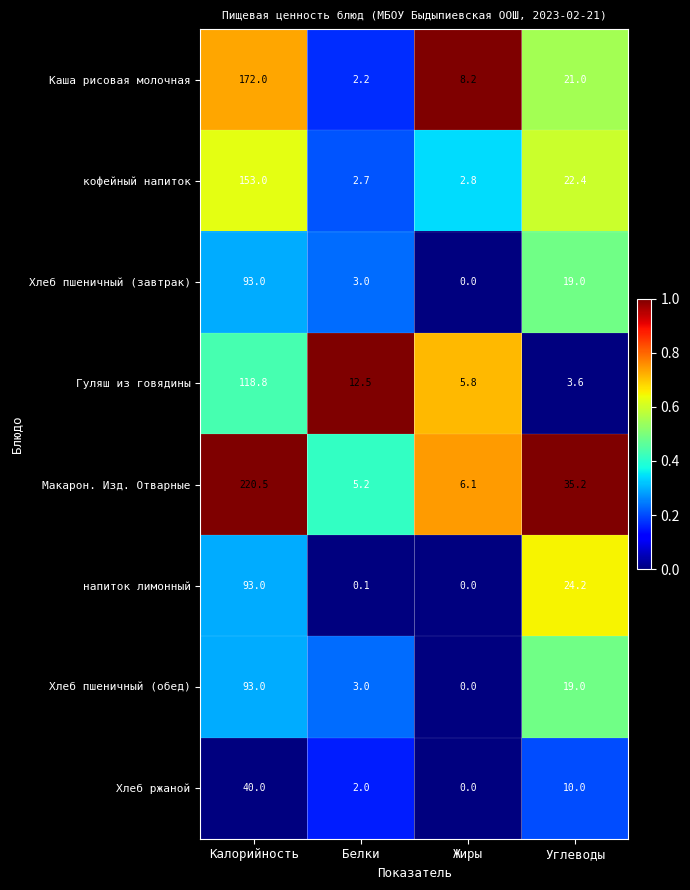

Is the value of Хлеб пшеничный (обед) at Калорийность greater than the value of Каша рисовая молочная at Белки?

Yes